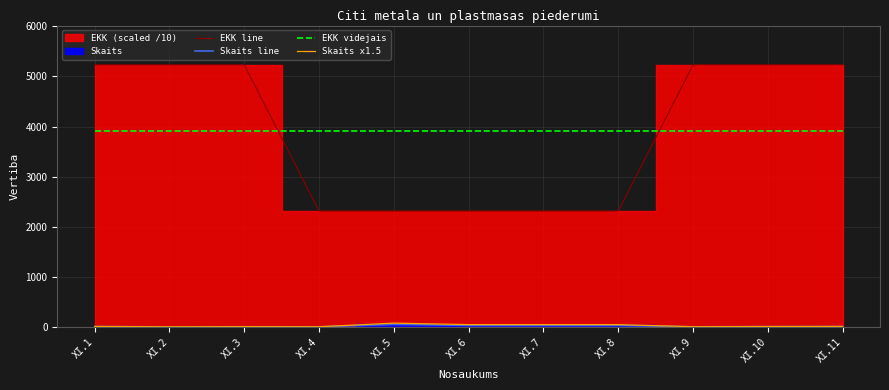

List the series in order of their peak value, lowest first.

Skaits line, Skaits x1.5, EKK videjais, EKK line